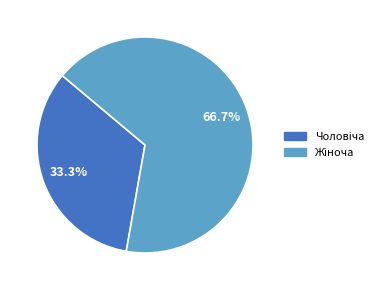

Is there any slice that represents more than half of the pie?

Yes